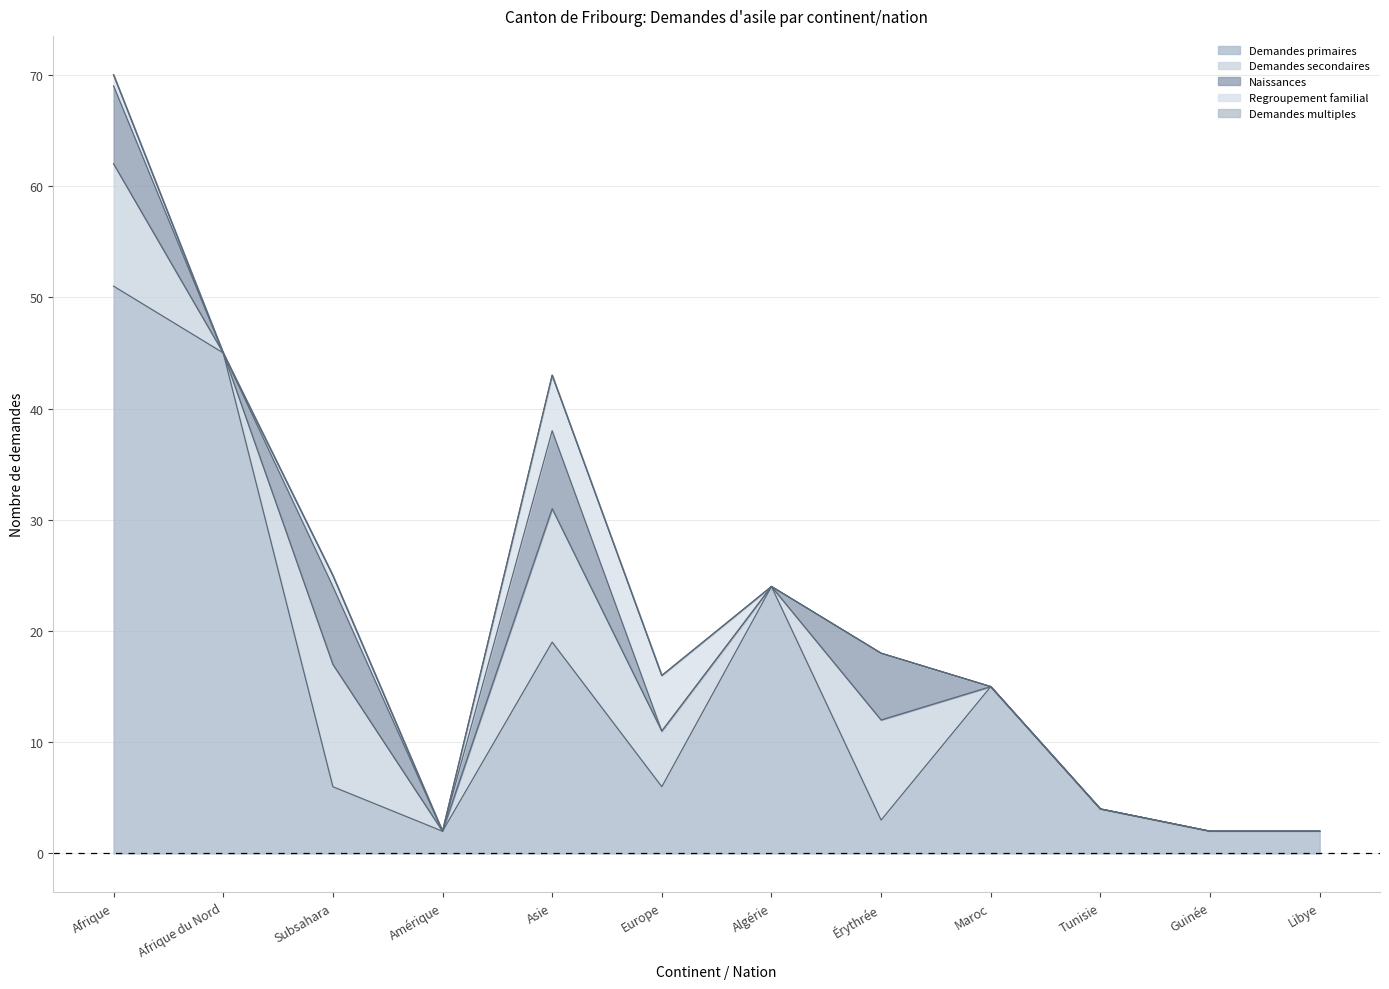

What is the difference between the highest and lowest values at Subsahara?

11